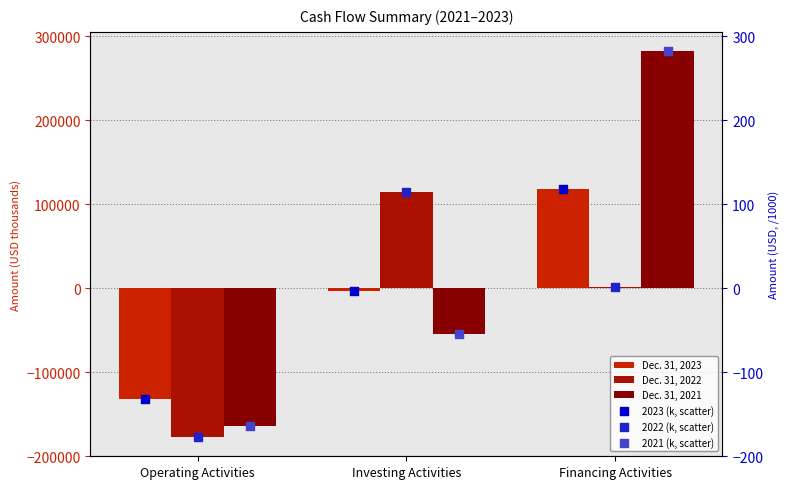

Which series has the largest total across all categories?

Dec. 31, 2021